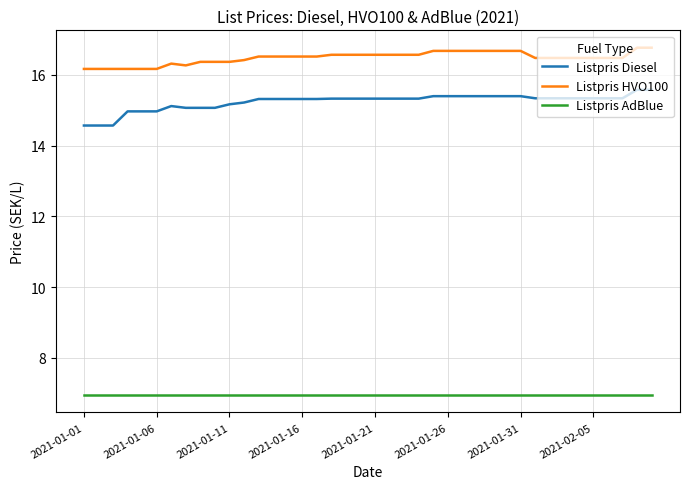

What is the maximum value shown in the chart?

16.8